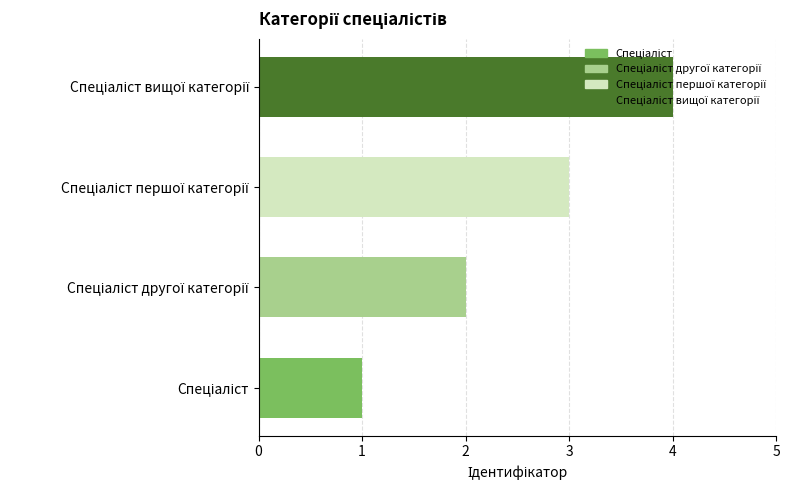

What is the greatest value displayed?

4